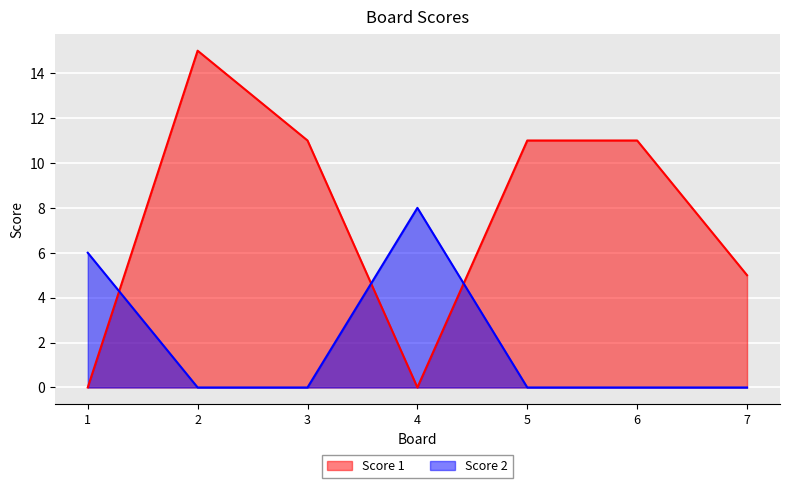

Which category has the highest value in the Score 2 series?

4